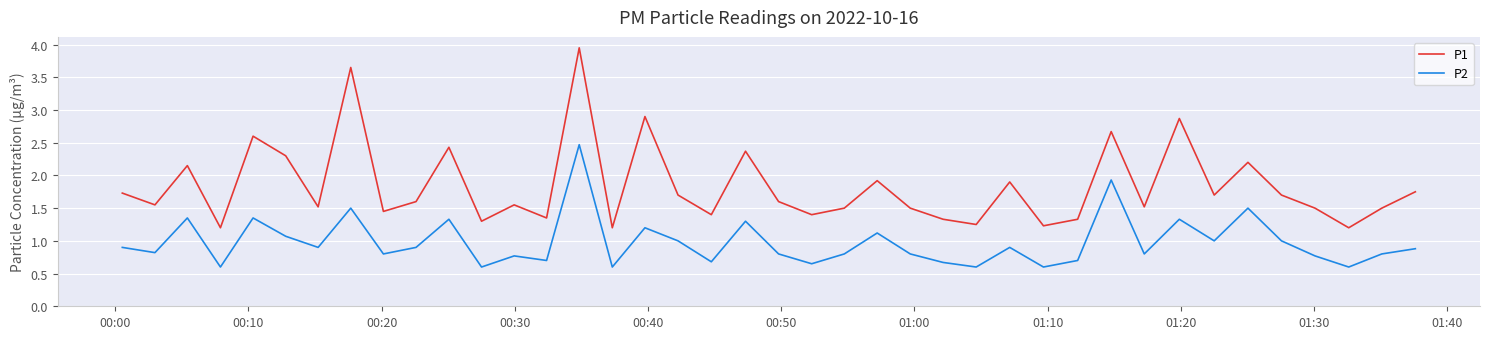

List the series in order of their overall mean, lowest first.

P2, P1